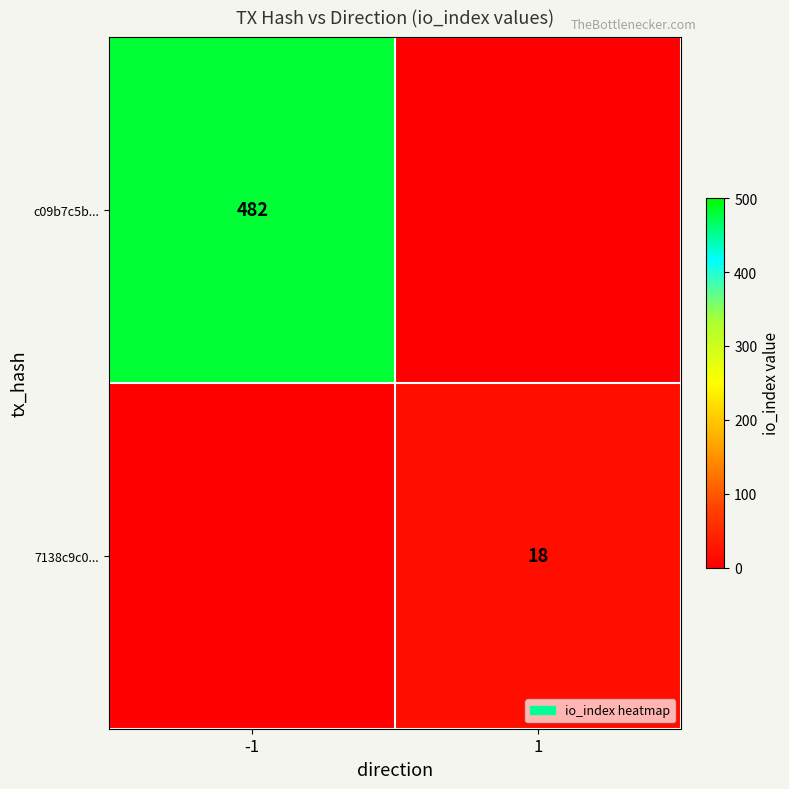

Is it true that c09b7c5b... equals 482 at -1?

True